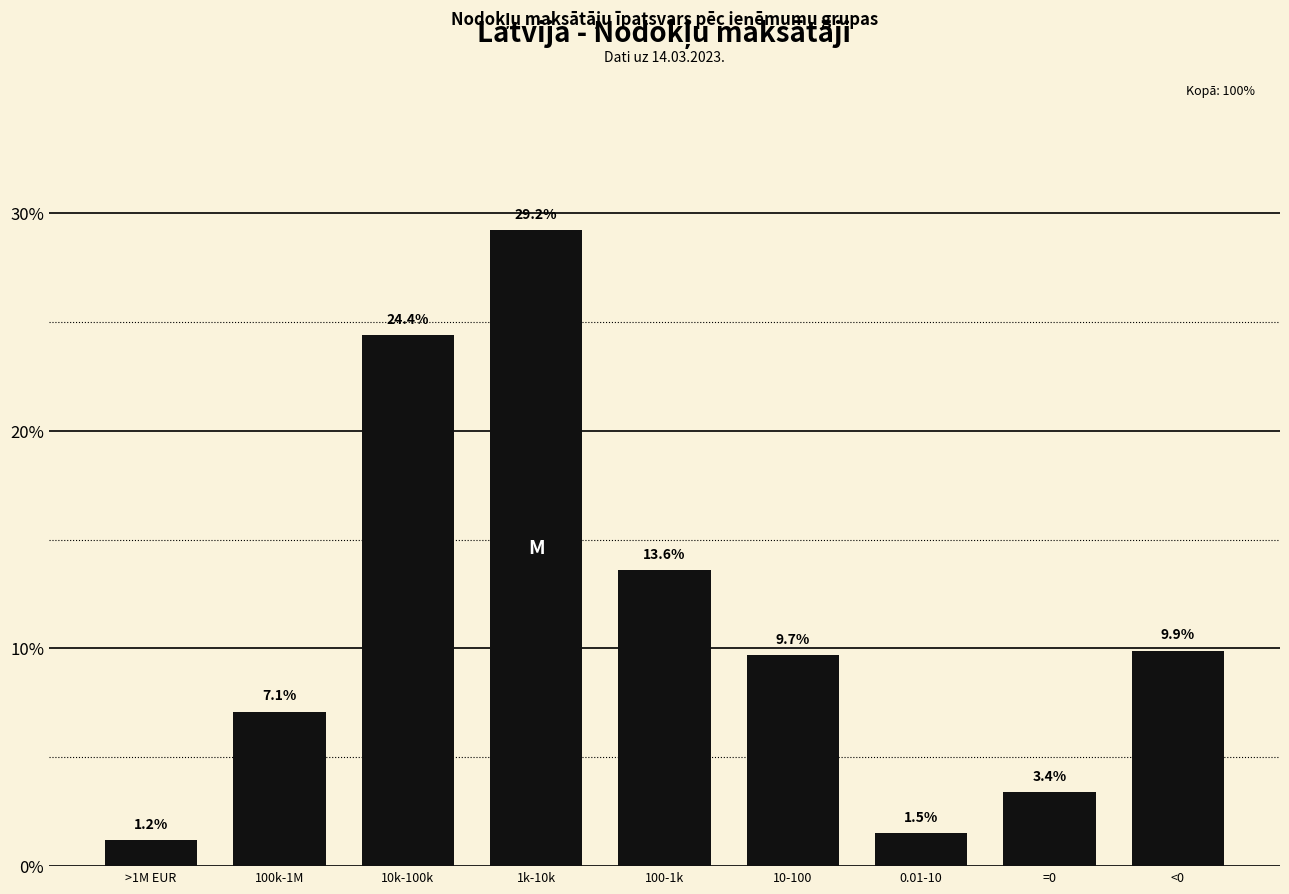

Reading left to right, extract all data points from this chart.

>1M EUR=1.2	100k-1M=7.1	10k-100k=24.4	1k-10k=29.2	100-1k=13.6	10-100=9.7	0.01-10=1.5	=0=3.4	<0=9.9